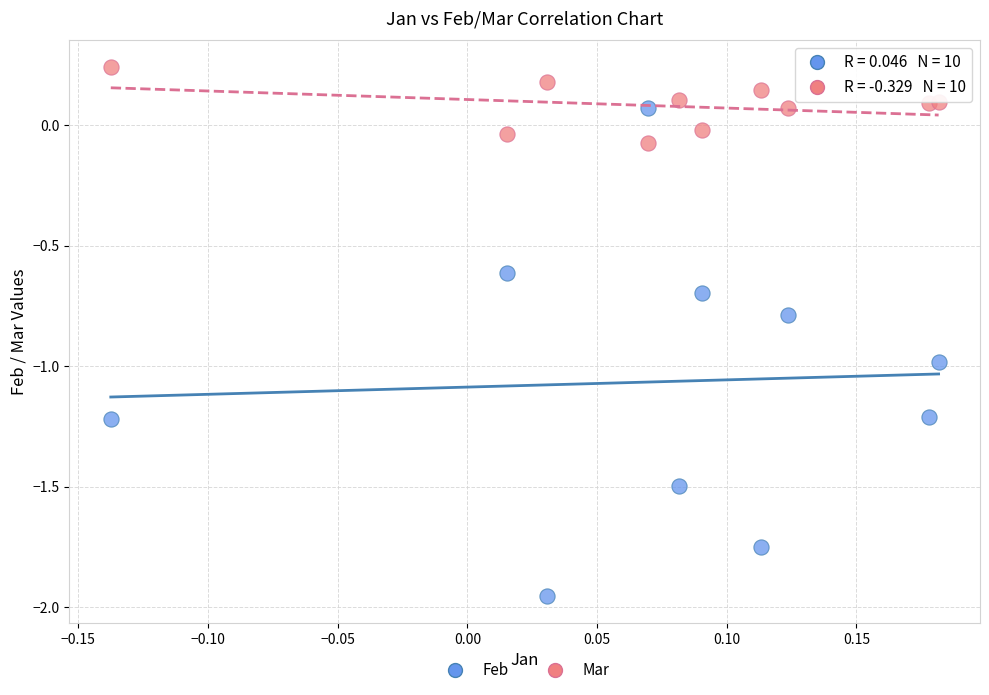

Across all data points, what is the range of X values (max minus min)?

0.3